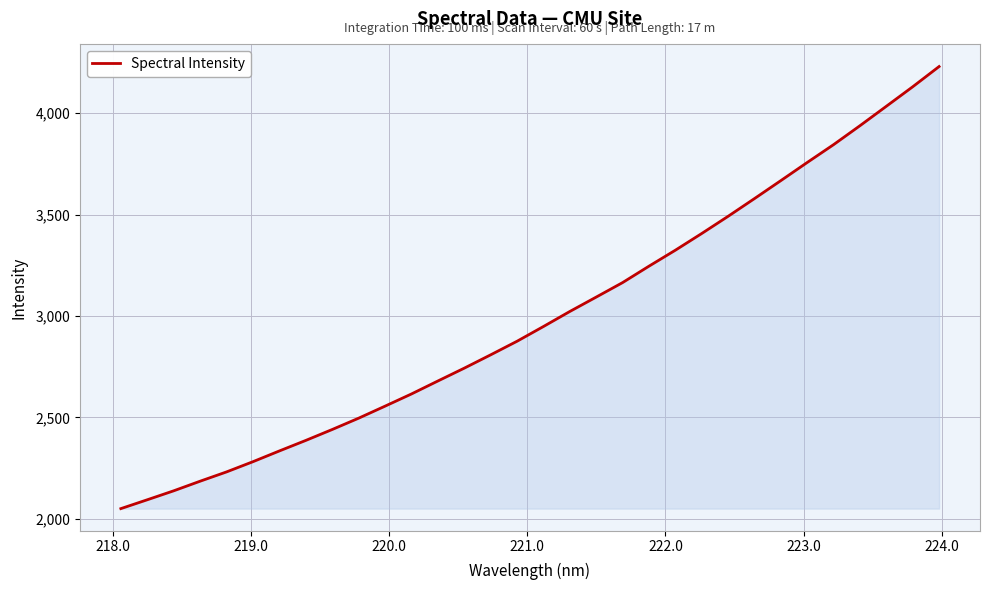

What is the greatest value displayed?

4229.7